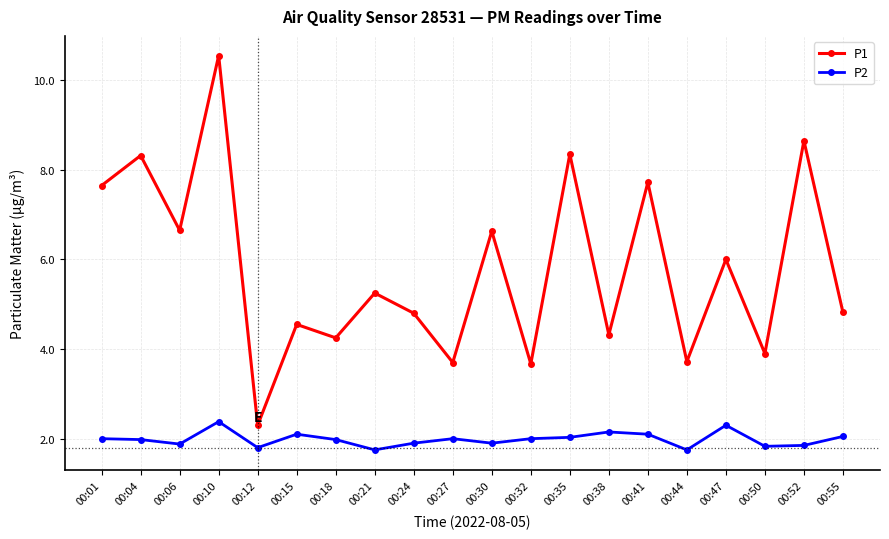

What is the spread (max minus min) of values at 00:30?

4.7